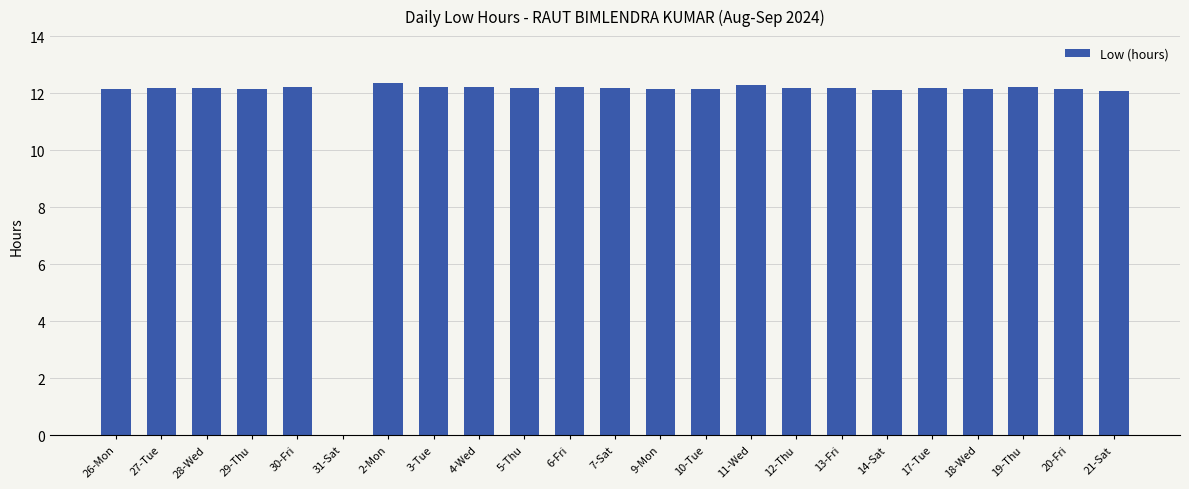

Is it true that the value at 27-Tue is 12.2?

True